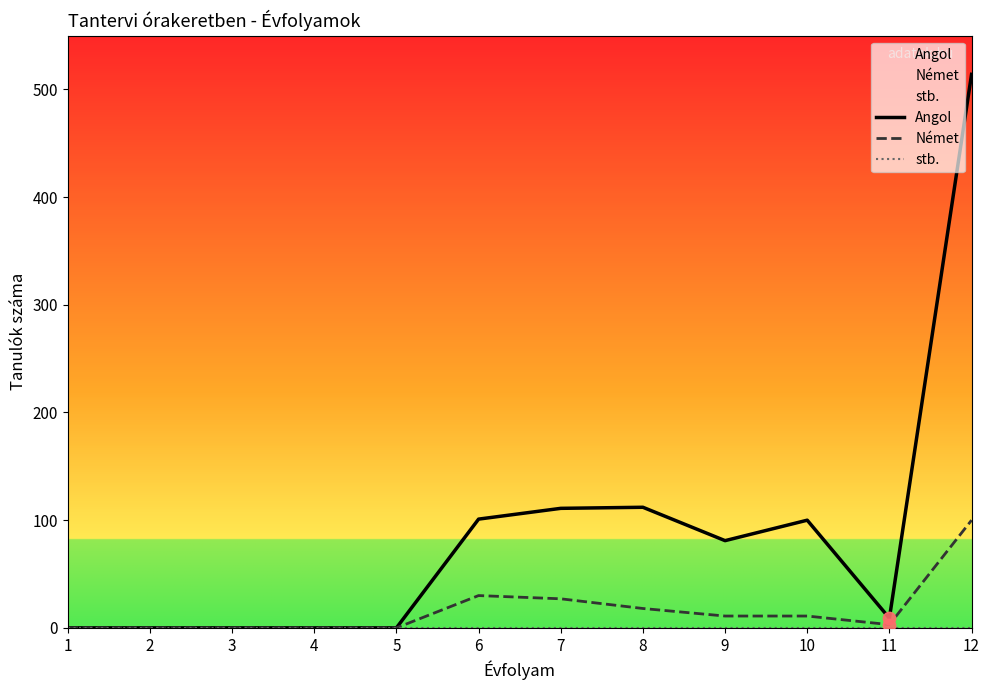

Which series contains the highest Y value?

Angol